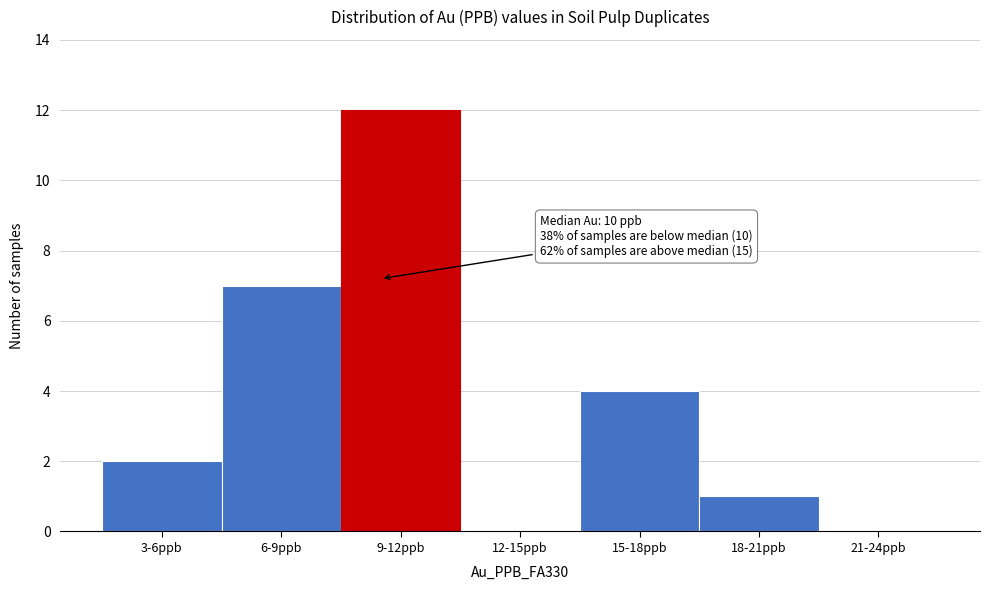

Reading left to right, list all the values displayed in this chart.

3-6ppb=2	6-9ppb=7	9-12ppb=12	12-15ppb=0	15-18ppb=4	18-21ppb=1	21-24ppb=0